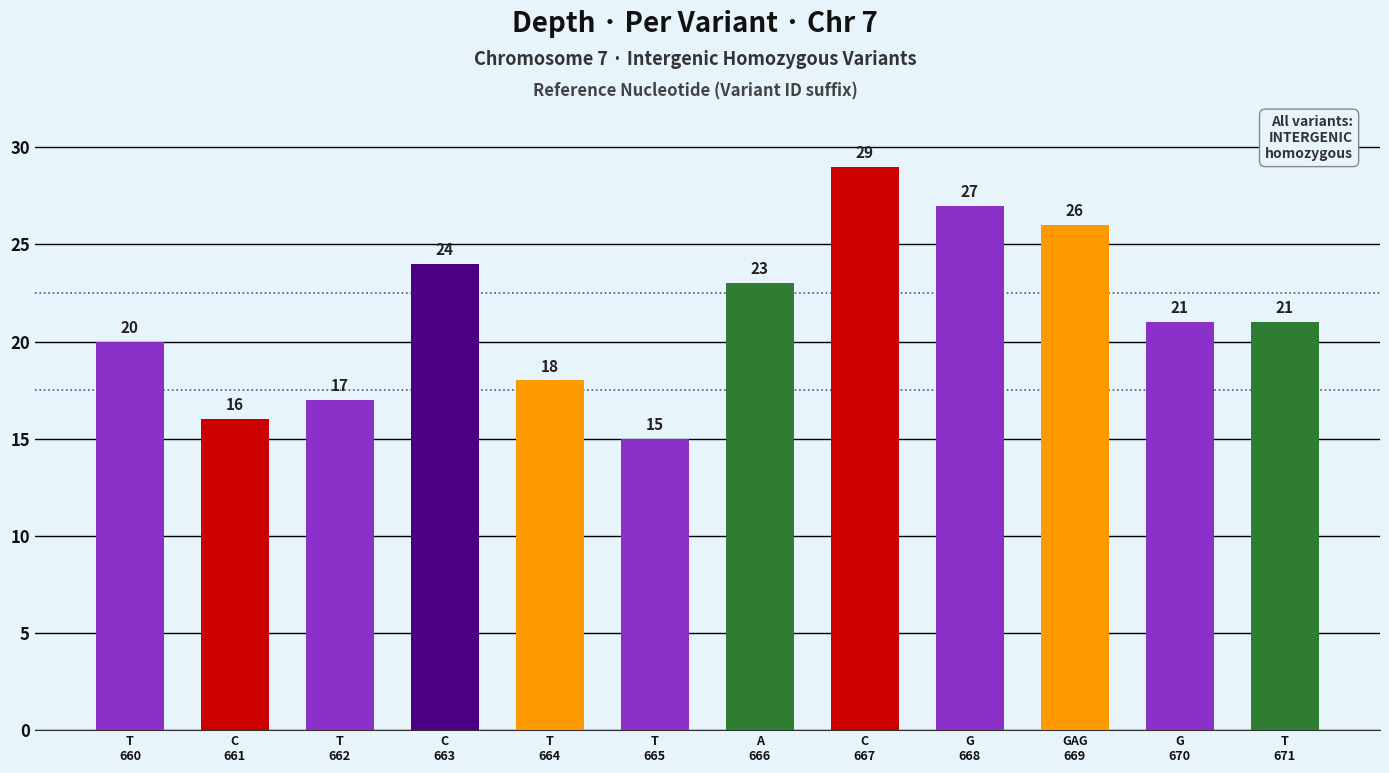

What is the label of the 1st bar from the right?

T
671